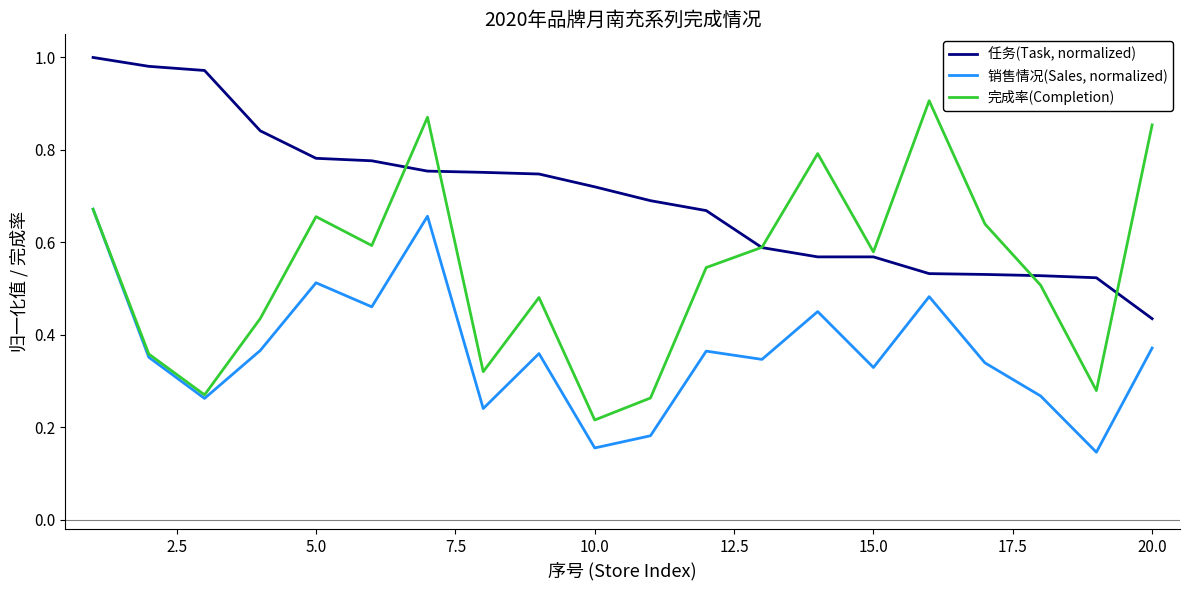

True or false: 销售情况(Sales, normalized) and 任务(Task, normalized) cross at least once.

False